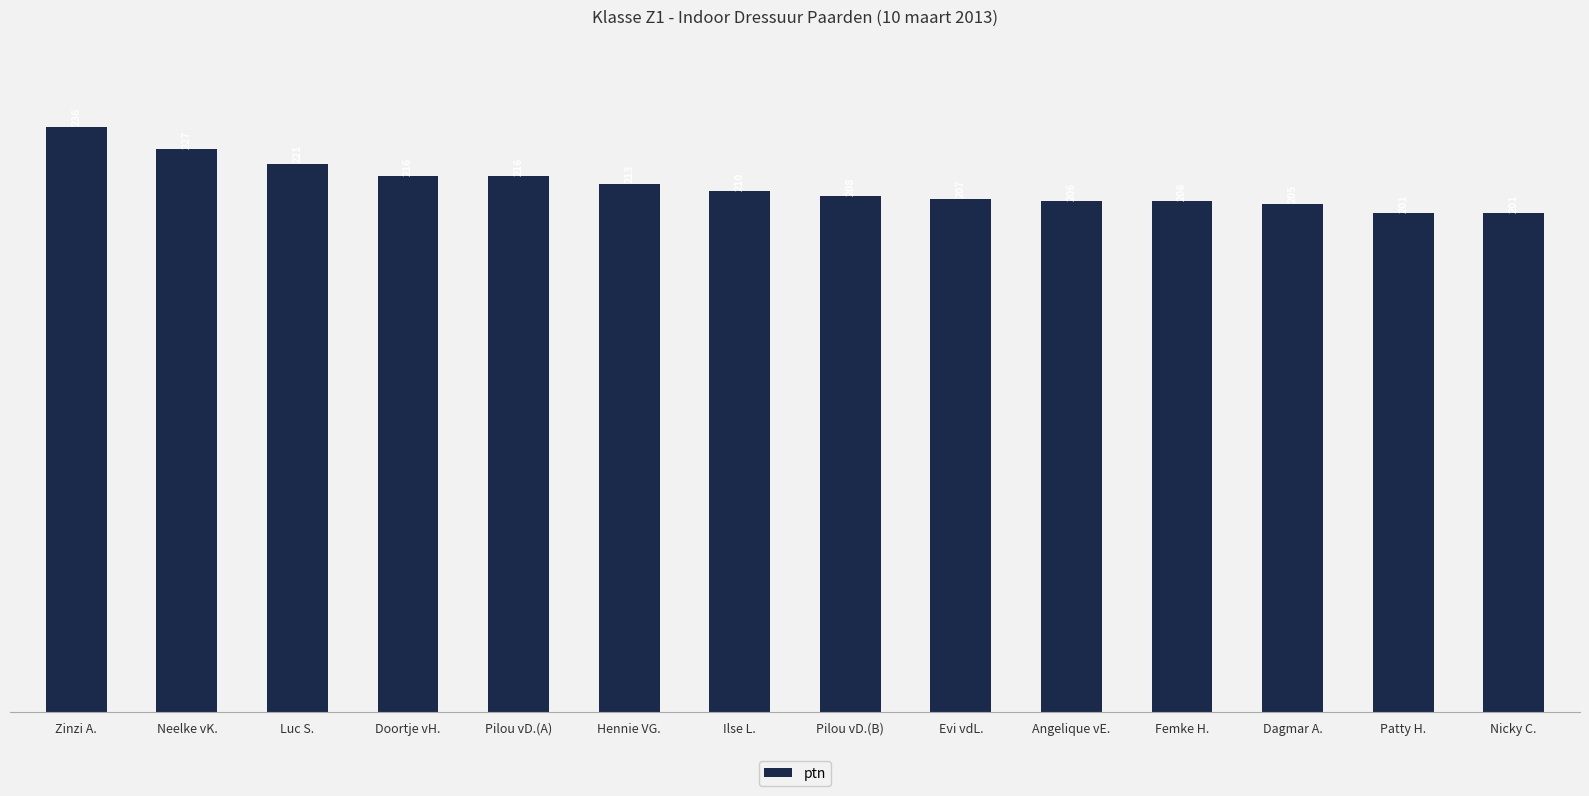

What is the approximate value at Doortje vH., to the nearest 5?

215